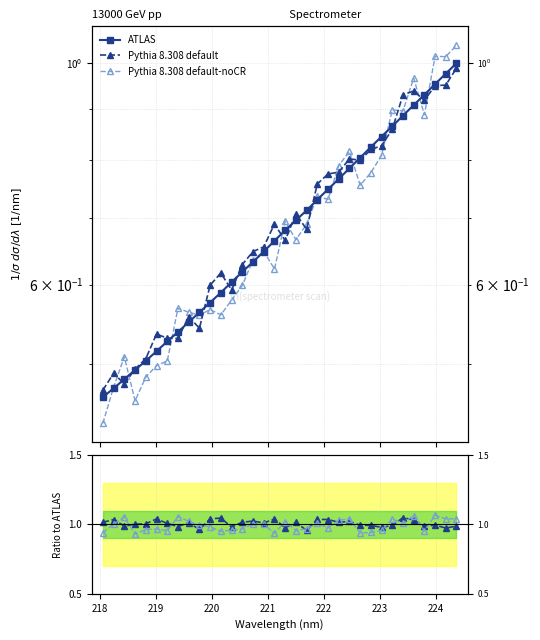

The Pythia 8.308 default-noCR series shows 0.4 at 15. True or false?

False